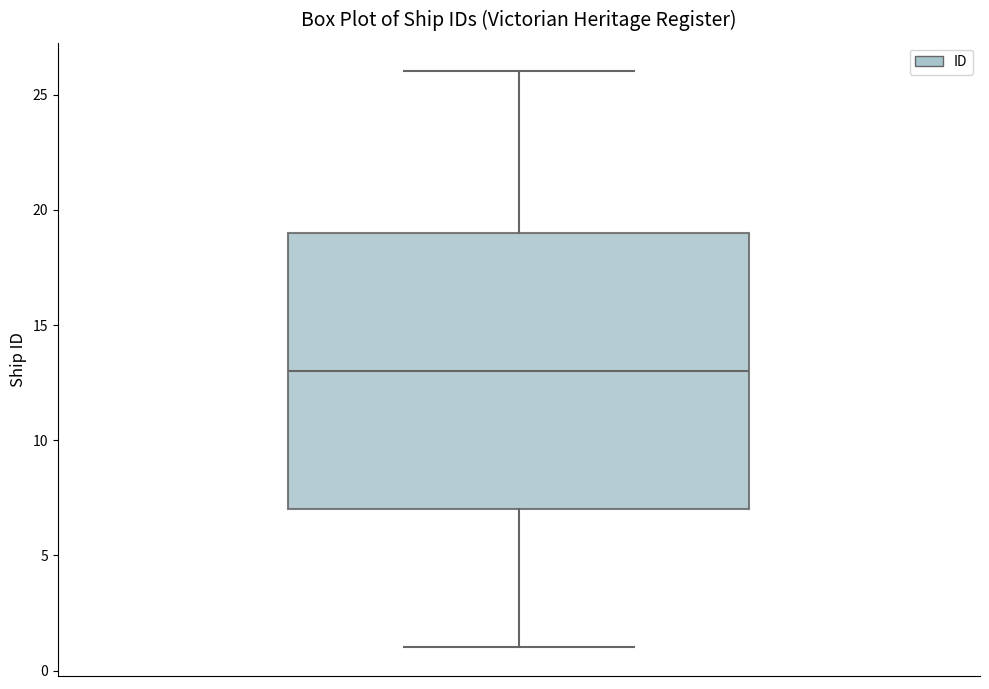

Where does the upper whisker of the box end on the y-axis? The values are not printed on the chart, so give them approximately, as read against the axis.

26